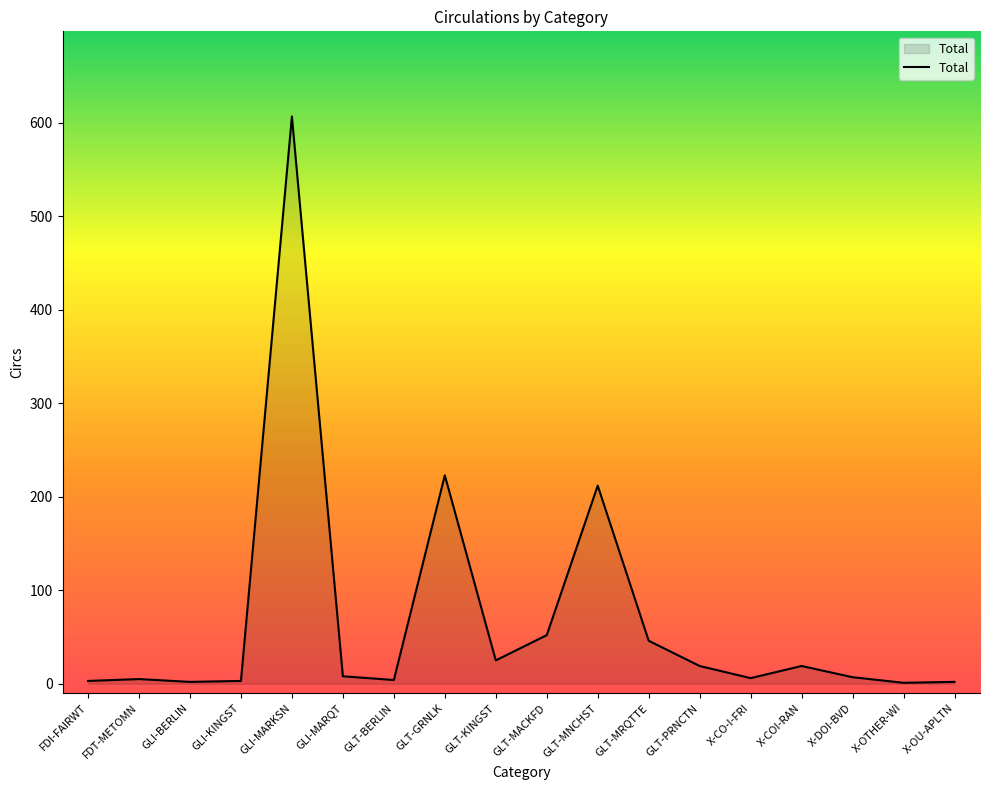

What is the approximate value at GLT-PRNCTN?

19